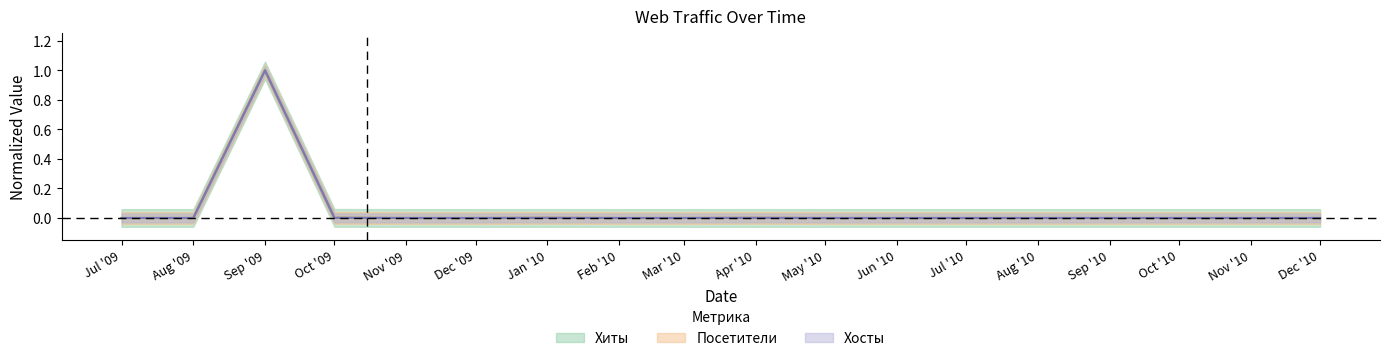

At which category does Хиты reach its first local peak?

Sep '09